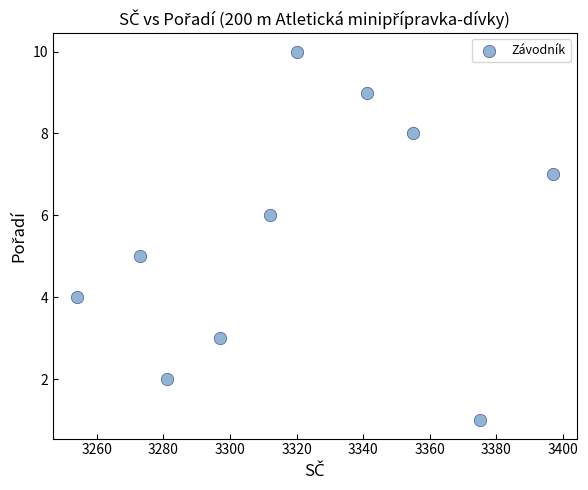

What is the range of X values (max minus min)?

143